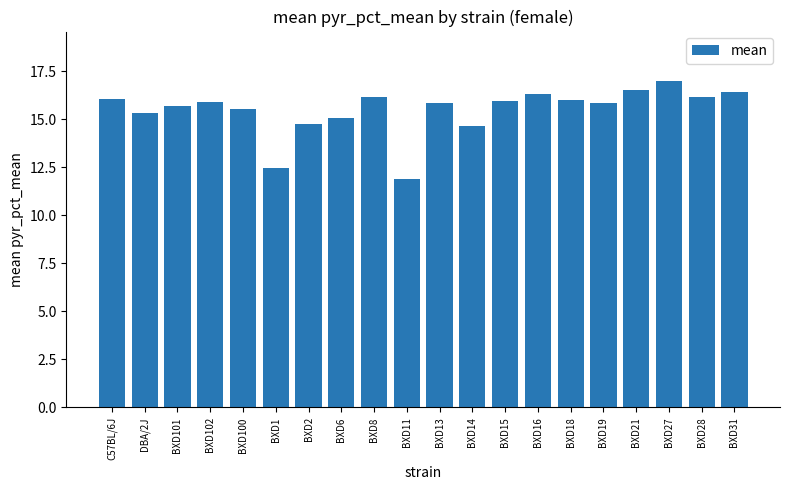

What is the difference between the values at BXD100 and BXD11?

3.6